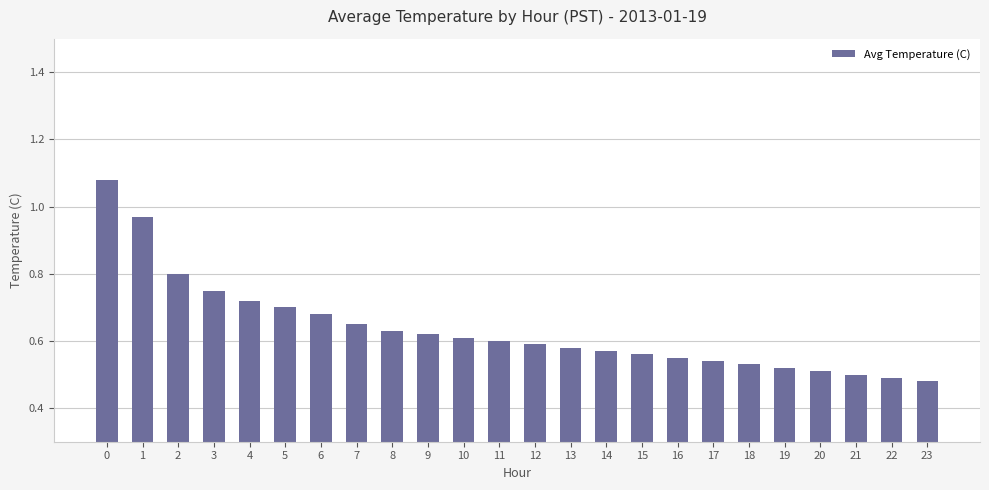

At which category does the chart reach its minimum across all series?

23